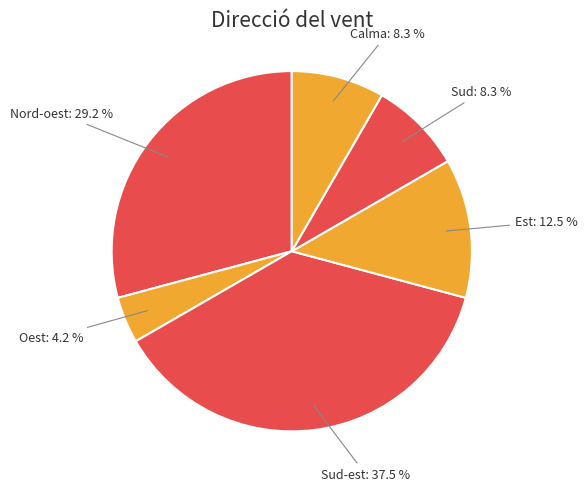

Which category has the smallest portion of the pie?

Oest